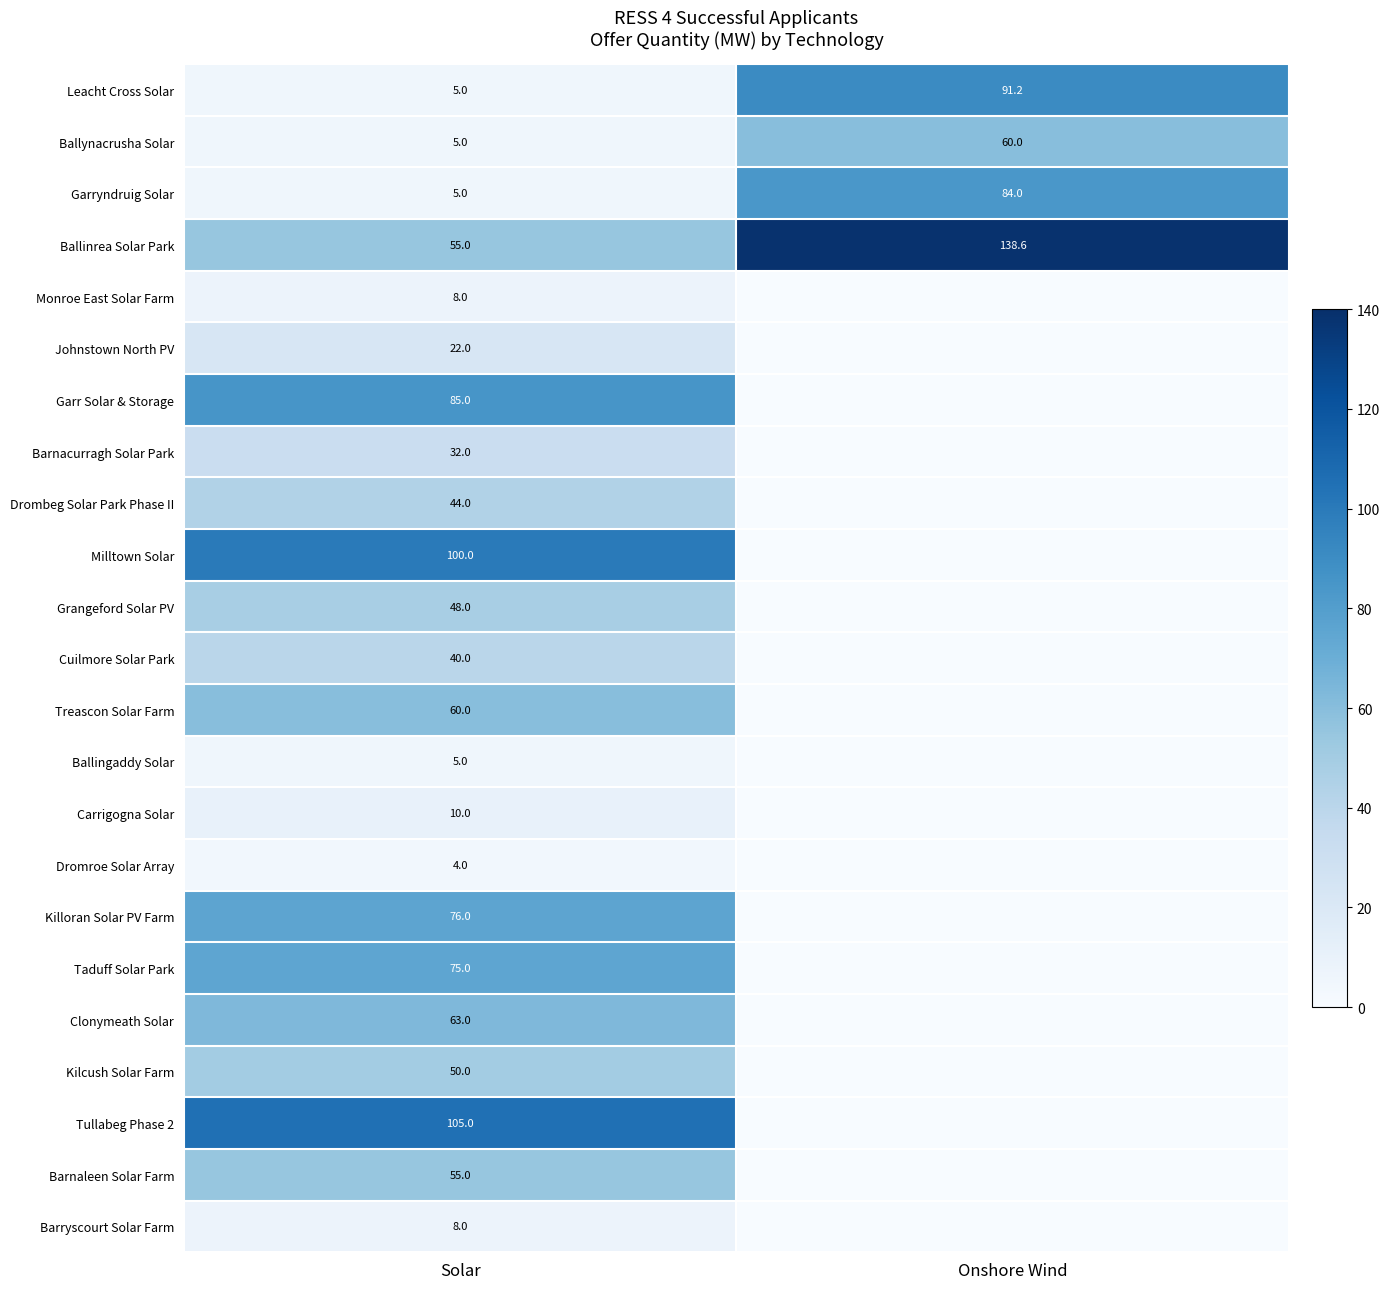

Count the number of data series in this chart.

23